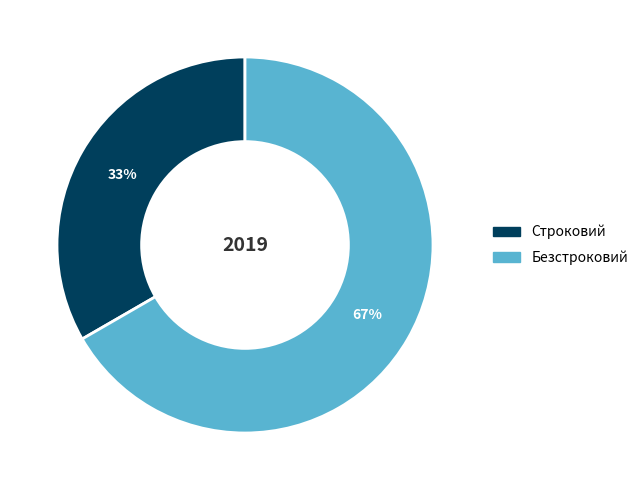

The Безстроковий slice represents 67% of the pie. True or false?

True